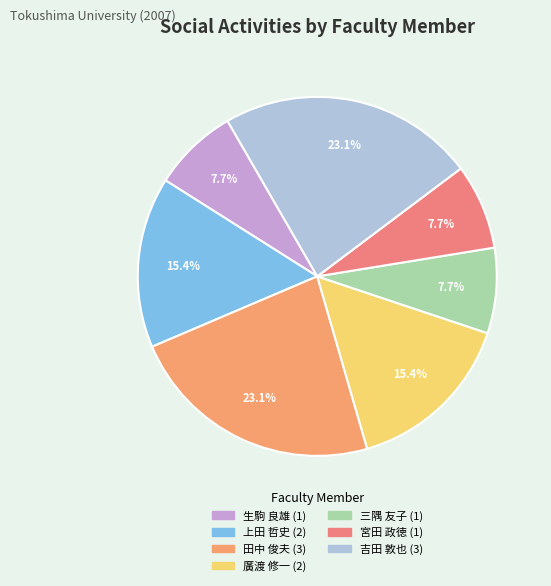

How many segments does this pie chart have?

7